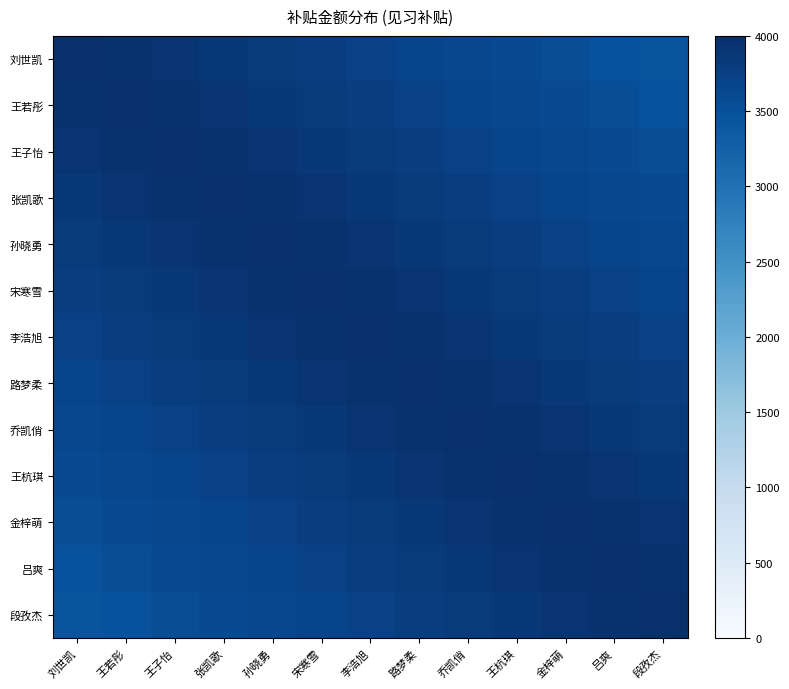

List the series in order of their peak value, highest first.

刘世凯, 王若彤, 王子怡, 张凯歌, 孙晓勇, 宋寒雪, 李浩旭, 路梦柔, 乔凯俏, 王杭琪, 金梓萌, 吕爽, 段孜杰